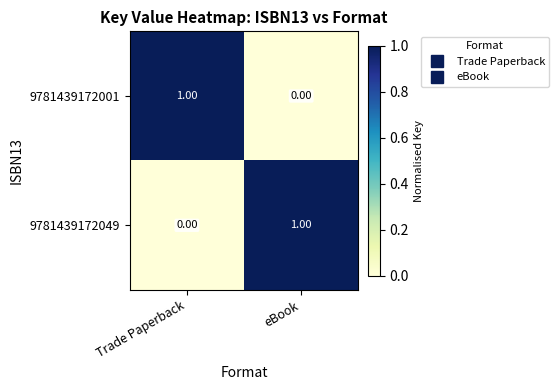

Rank the categories by 9781439172049 value from lowest to highest.

Trade Paperback, eBook